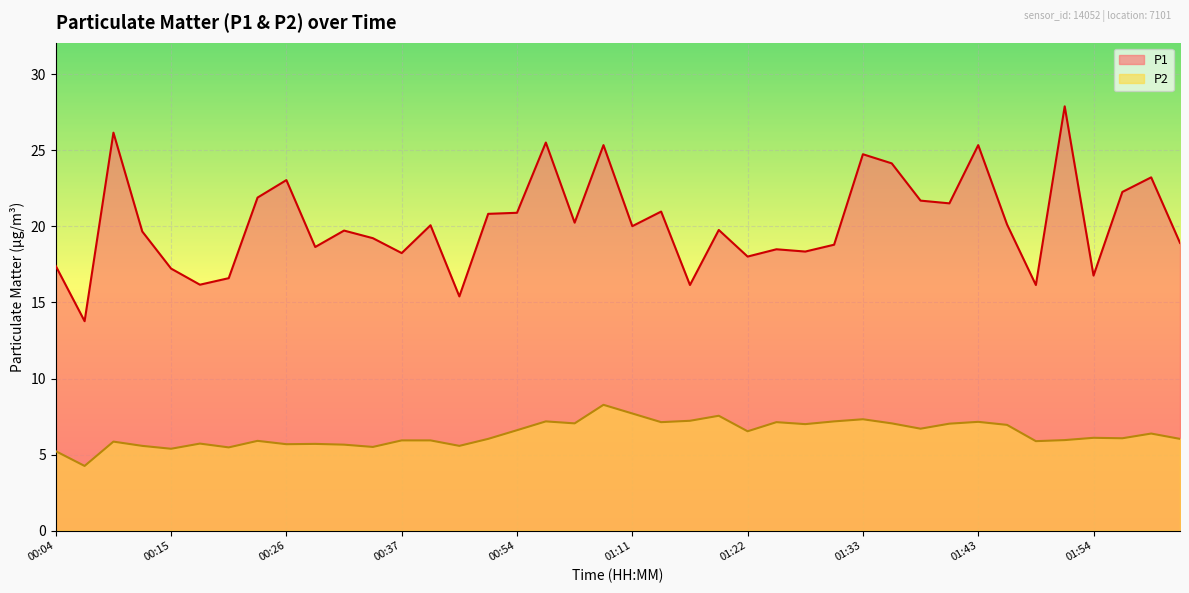

Reading left to right, transcribe all the data shown in this chart.

P1: 00:04=17.4	00:07=13.8	00:10=26.2	00:12=19.7	00:15=17.2	00:18=16.2	00:20=16.6	00:23=21.9	00:26=23.1	00:29=18.6	00:31=19.7	00:34=19.2	00:37=18.2	00:40=20.1	00:46=15.4	00:52=20.8	00:54=20.9	00:57=25.5	01:00=20.2	01:06=25.4	01:11=20.0	01:14=21.0	01:16=16.1	01:19=19.8	01:22=18.0	01:25=18.5	01:28=18.4	01:31=18.8	01:33=24.8	01:36=24.1	01:38=21.7	01:41=21.5	01:43=25.4	01:46=20.1	01:49=16.1	01:51=27.9	01:54=16.8	01:56=22.3	01:59=23.2	02:02=18.9
P2: 00:04=5.2	00:07=4.2	00:10=5.8	00:12=5.6	00:15=5.4	00:18=5.7	00:20=5.5	00:23=5.9	00:26=5.7	00:29=5.7	00:31=5.7	00:34=5.5	00:37=5.9	00:40=5.9	00:46=5.6	00:52=6.0	00:54=6.6	00:57=7.2	01:00=7.0	01:06=8.3	01:11=7.7	01:14=7.1	01:16=7.2	01:19=7.5	01:22=6.5	01:25=7.1	01:28=7.0	01:31=7.2	01:33=7.3	01:36=7.0	01:38=6.7	01:41=7.0	01:43=7.2	01:46=7.0	01:49=5.9	01:51=6.0	01:54=6.1	01:56=6.1	01:59=6.4	02:02=6.0